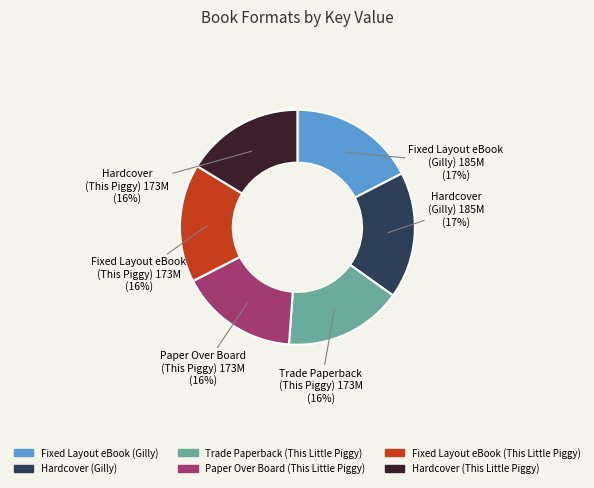

Approximately how many times larger is the value at Hardcover (This Little Piggy) compared to Hardcover (Gilly)?

0.9